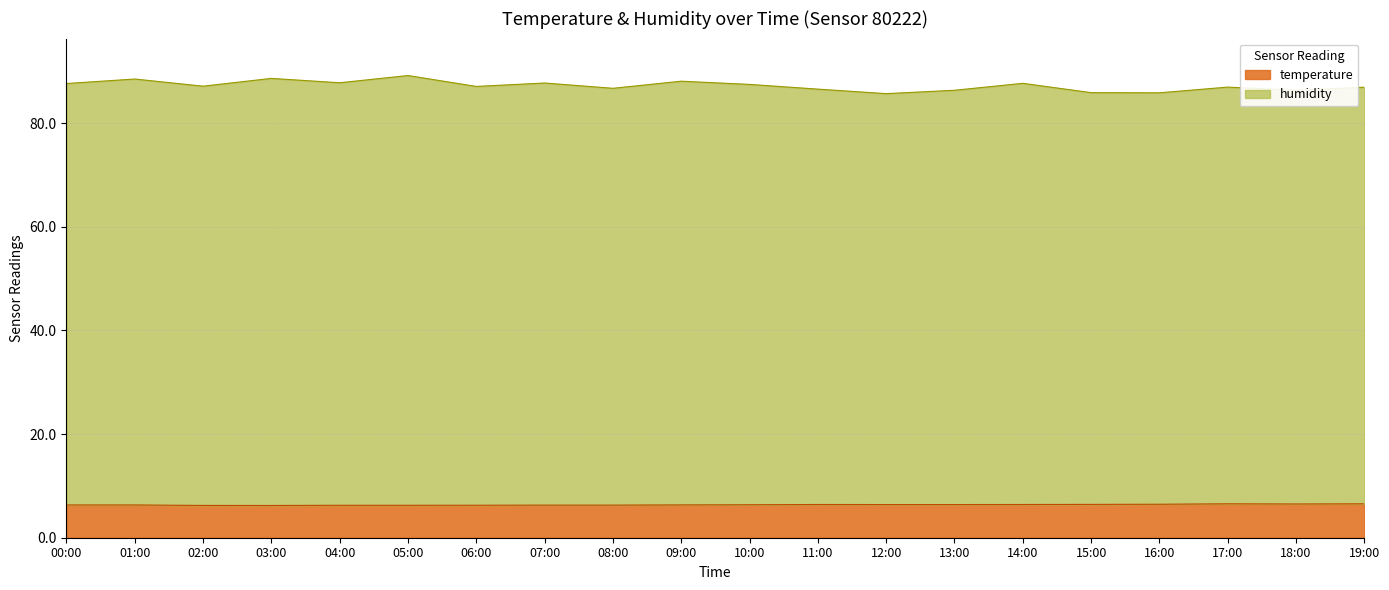

At which category is the sum across all series the highest?

05:00